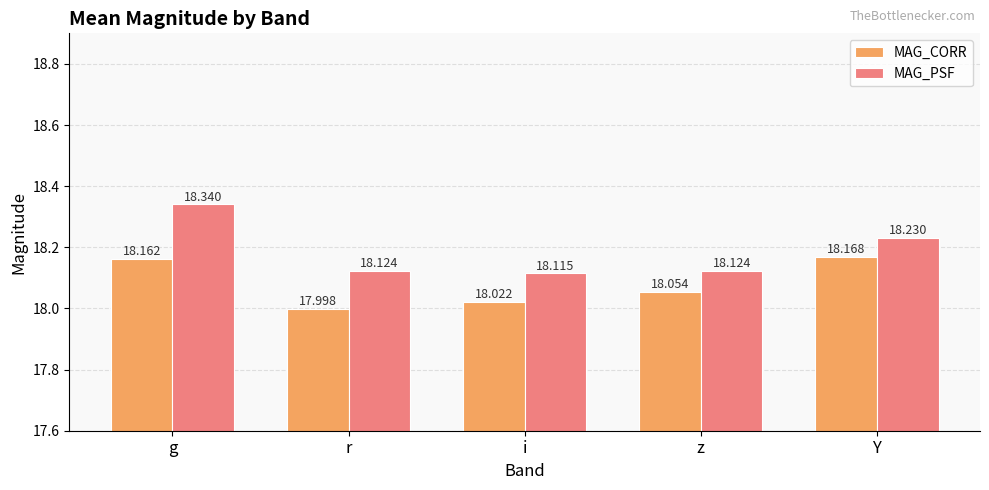

What is the average value of the MAG_PSF series?

18.2